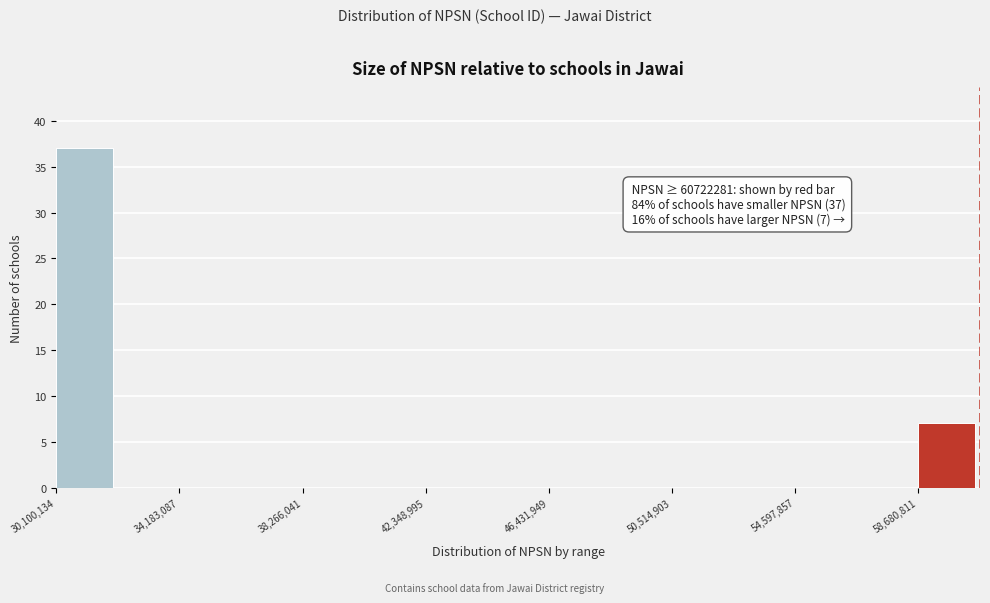

Over which range of the x-axis is the bar tallest?

30000000 to 32000000